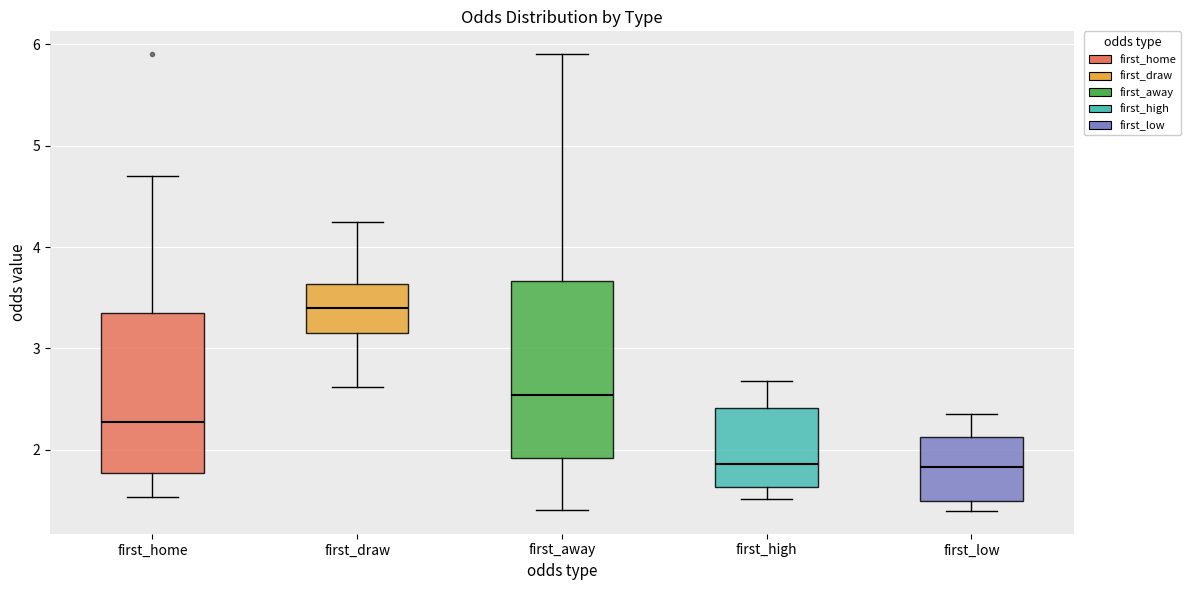

Reading left to right, transcribe this box plot: for each box, give where its median line is, the range the box spans, and where its two whiskers end, as read against the y-axis. The values are not printed on the chart, so give them approximately, as read against the axis.

first_home: median 2.3, box 1.8 to 3.4, whiskers 1.5 to 4.7
first_draw: median 3.4, box 3.2 to 3.6, whiskers 2.6 to 4.3
first_away: median 2.5, box 1.9 to 3.7, whiskers 1.4 to 5.9
first_high: median 1.9, box 1.6 to 2.4, whiskers 1.5 to 2.7
first_low: median 1.8, box 1.5 to 2.1, whiskers 1.4 to 2.4